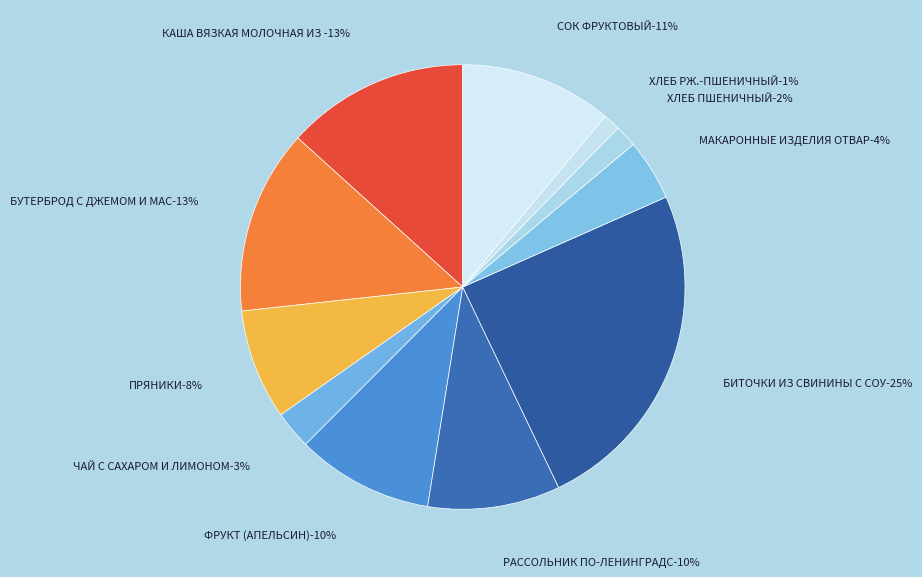

To the nearest percent, what portion does МАКАРОННЫЕ ИЗДЕЛИЯ ОТВАРНЫЕ represent?

4%